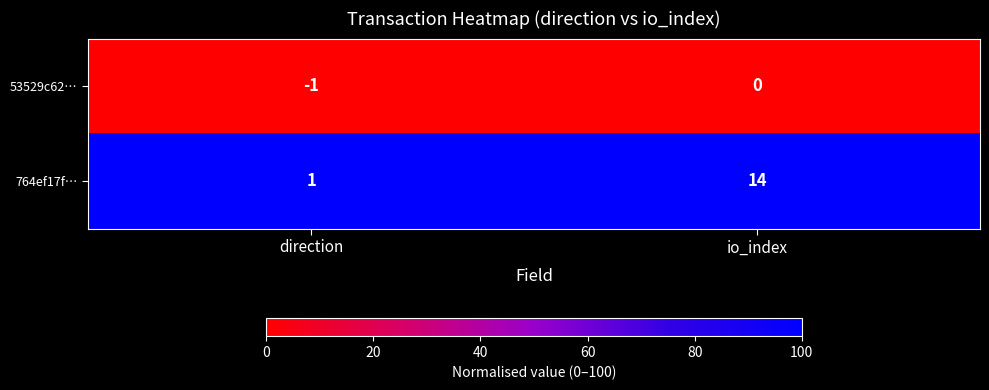

Rank the series by their average value, from lowest to highest.

53529c62…, 764ef17f…